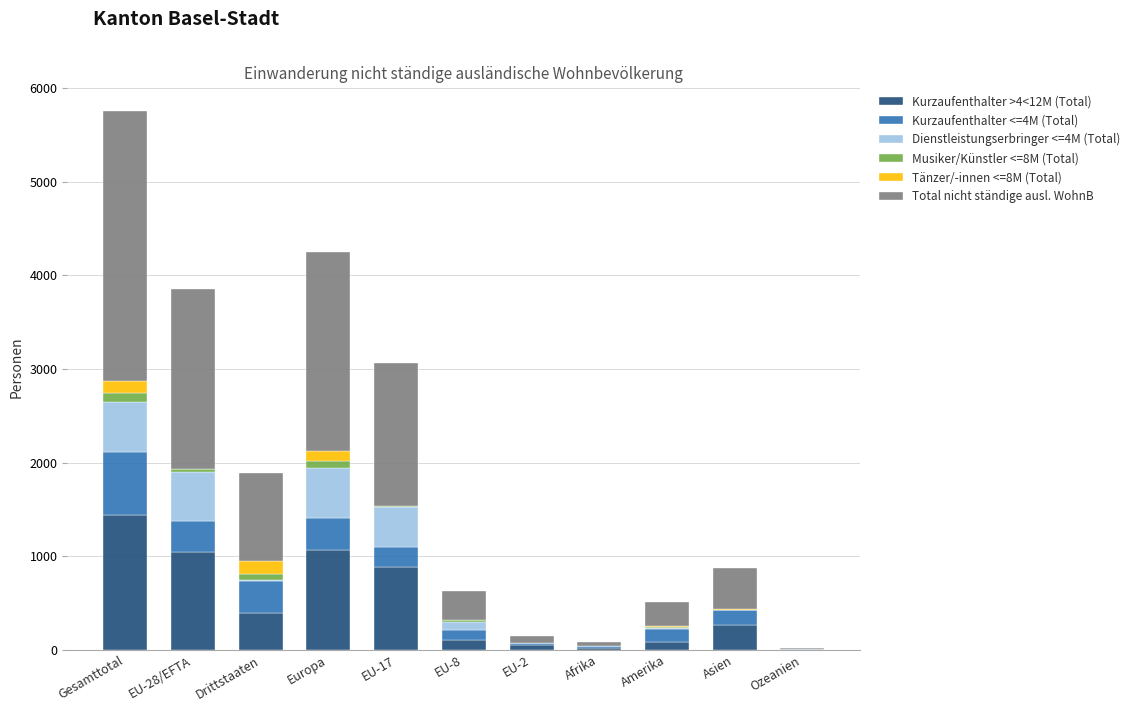

At which category is the sum across all series the highest?

Gesamttotal